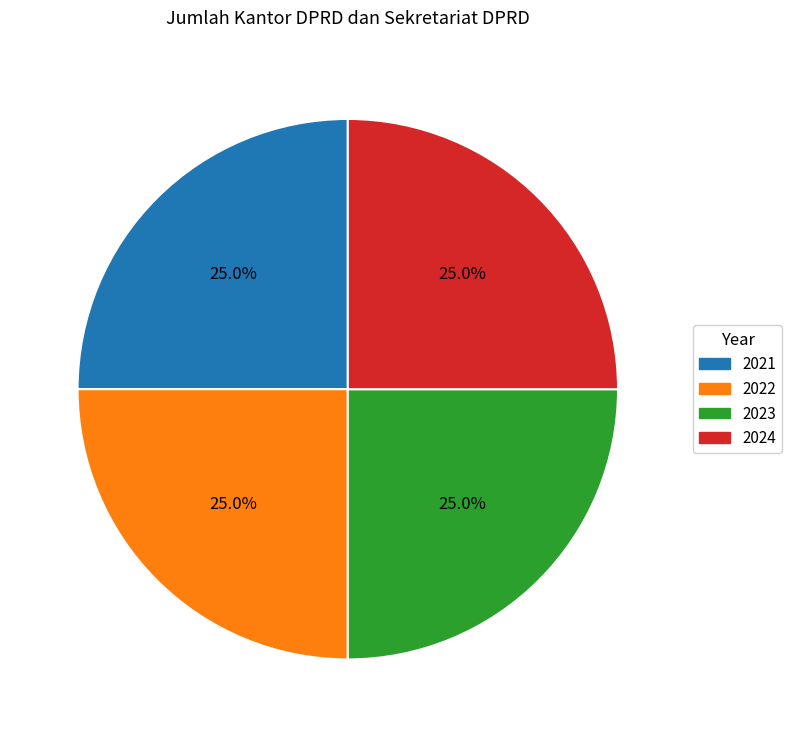

Is there any slice that represents more than half of the pie?

No